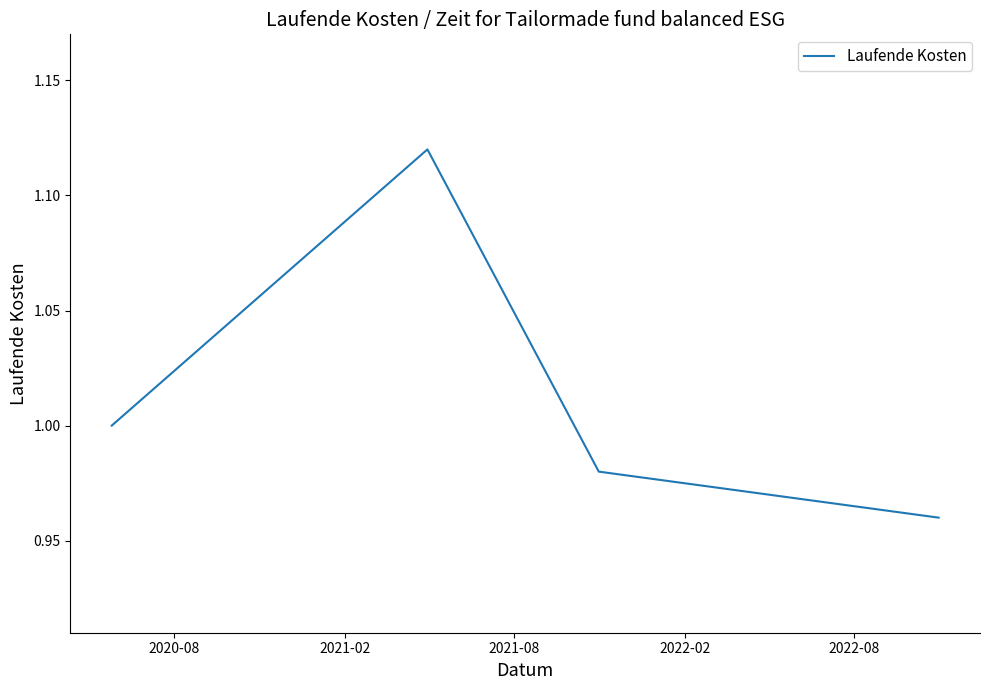

How many lines are shown in the chart?

1